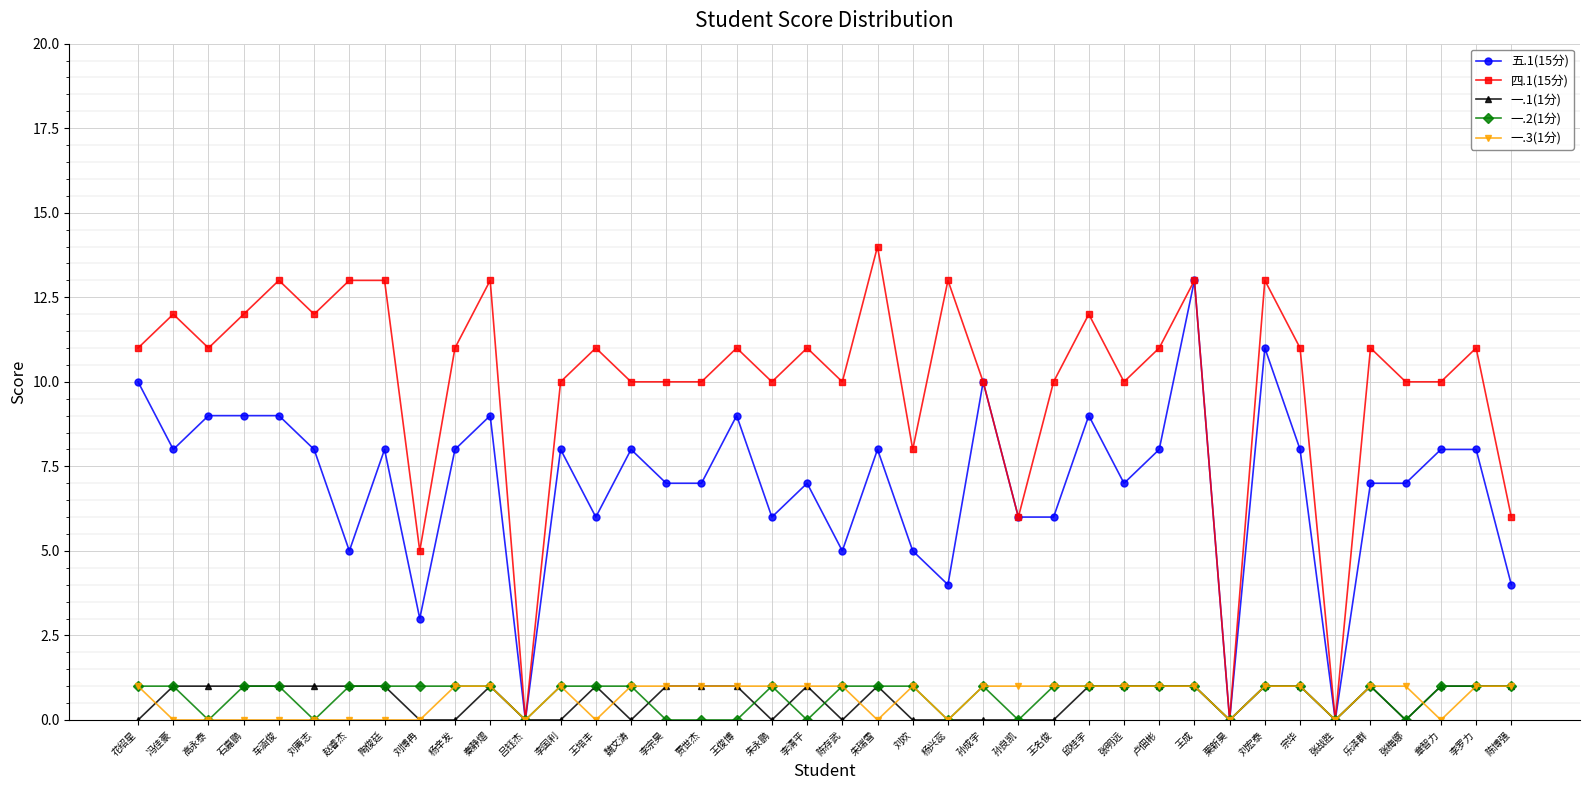

Reading right to left, extract all data points from this chart.

五.1(15分): 陈博强=4	李罗力=8	章智力=8	张梅娜=7	乐泽群=7	张战胜=0	宗华=8	刘宏泰=11	栗新昊=0	王成=13	卢佃彬=8	张明远=7	邱桂宇=9	王名俊=6	孙良凯=6	孙成宇=10	杨兴蕊=4	刘欢=5	朱瑞雪=8	陈存武=5	李清平=7	朱永鹏=6	王俊博=9	贾世杰=7	李宗昊=7	魏文涛=8	王培丰=6	李国利=8	吕钰杰=0	秦静熠=9	杨辛发=8	刘博冉=3	陶俊廷=8	赵睿杰=5	刘菁志=8	车涵俊=9	石嘉鹏=9	高永泰=9	冯佳豪=8	花绍星=10
四.1(15分): 陈博强=6	李罗力=11	章智力=10	张梅娜=10	乐泽群=11	张战胜=0	宗华=11	刘宏泰=13	栗新昊=0	王成=13	卢佃彬=11	张明远=10	邱桂宇=12	王名俊=10	孙良凯=6	孙成宇=10	杨兴蕊=13	刘欢=8	朱瑞雪=14	陈存武=10	李清平=11	朱永鹏=10	王俊博=11	贾世杰=10	李宗昊=10	魏文涛=10	王培丰=11	李国利=10	吕钰杰=0	秦静熠=13	杨辛发=11	刘博冉=5	陶俊廷=13	赵睿杰=13	刘菁志=12	车涵俊=13	石嘉鹏=12	高永泰=11	冯佳豪=12	花绍星=11
一.1(1分): 陈博强=1	李罗力=1	章智力=1	张梅娜=0	乐泽群=1	张战胜=0	宗华=1	刘宏泰=1	栗新昊=0	王成=1	卢佃彬=1	张明远=1	邱桂宇=1	王名俊=0	孙良凯=0	孙成宇=0	杨兴蕊=0	刘欢=0	朱瑞雪=1	陈存武=0	李清平=1	朱永鹏=0	王俊博=1	贾世杰=1	李宗昊=1	魏文涛=0	王培丰=1	李国利=0	吕钰杰=0	秦静熠=1	杨辛发=0	刘博冉=0	陶俊廷=1	赵睿杰=1	刘菁志=1	车涵俊=1	石嘉鹏=1	高永泰=1	冯佳豪=1	花绍星=0
一.2(1分): 陈博强=1	李罗力=1	章智力=1	张梅娜=0	乐泽群=1	张战胜=0	宗华=1	刘宏泰=1	栗新昊=0	王成=1	卢佃彬=1	张明远=1	邱桂宇=1	王名俊=1	孙良凯=0	孙成宇=1	杨兴蕊=0	刘欢=1	朱瑞雪=1	陈存武=1	李清平=0	朱永鹏=1	王俊博=0	贾世杰=0	李宗昊=0	魏文涛=1	王培丰=1	李国利=1	吕钰杰=0	秦静熠=1	杨辛发=1	刘博冉=1	陶俊廷=1	赵睿杰=1	刘菁志=0	车涵俊=1	石嘉鹏=1	高永泰=0	冯佳豪=1	花绍星=1
一.3(1分): 陈博强=1	李罗力=1	章智力=0	张梅娜=1	乐泽群=1	张战胜=0	宗华=1	刘宏泰=1	栗新昊=0	王成=1	卢佃彬=1	张明远=1	邱桂宇=1	王名俊=1	孙良凯=1	孙成宇=1	杨兴蕊=0	刘欢=1	朱瑞雪=0	陈存武=1	李清平=1	朱永鹏=1	王俊博=1	贾世杰=1	李宗昊=1	魏文涛=1	王培丰=0	李国利=1	吕钰杰=0	秦静熠=1	杨辛发=1	刘博冉=0	陶俊廷=0	赵睿杰=0	刘菁志=0	车涵俊=0	石嘉鹏=0	高永泰=0	冯佳豪=0	花绍星=1